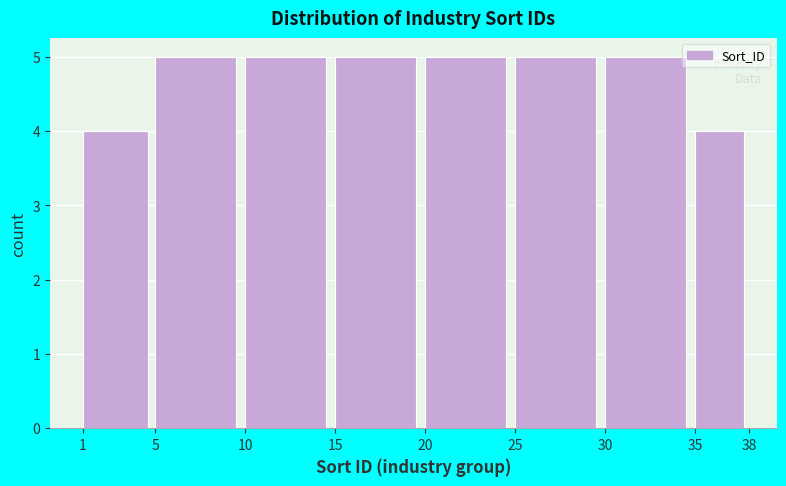

How tall is the bar that spans 10 to 15 on the x-axis? The values are not printed on the chart, so give them approximately, as read against the axis.

5